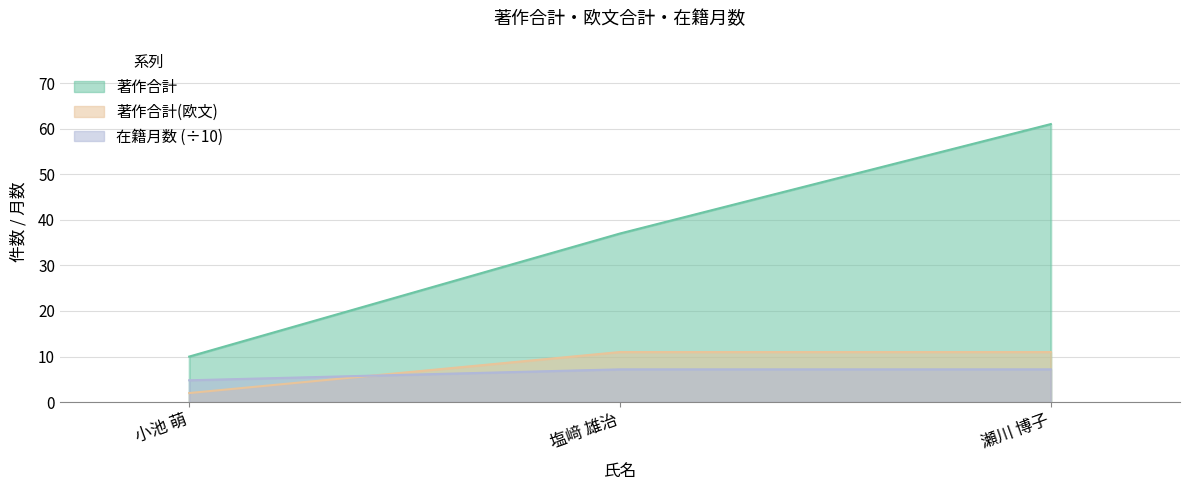

Does the chart have visible grid lines?

Yes